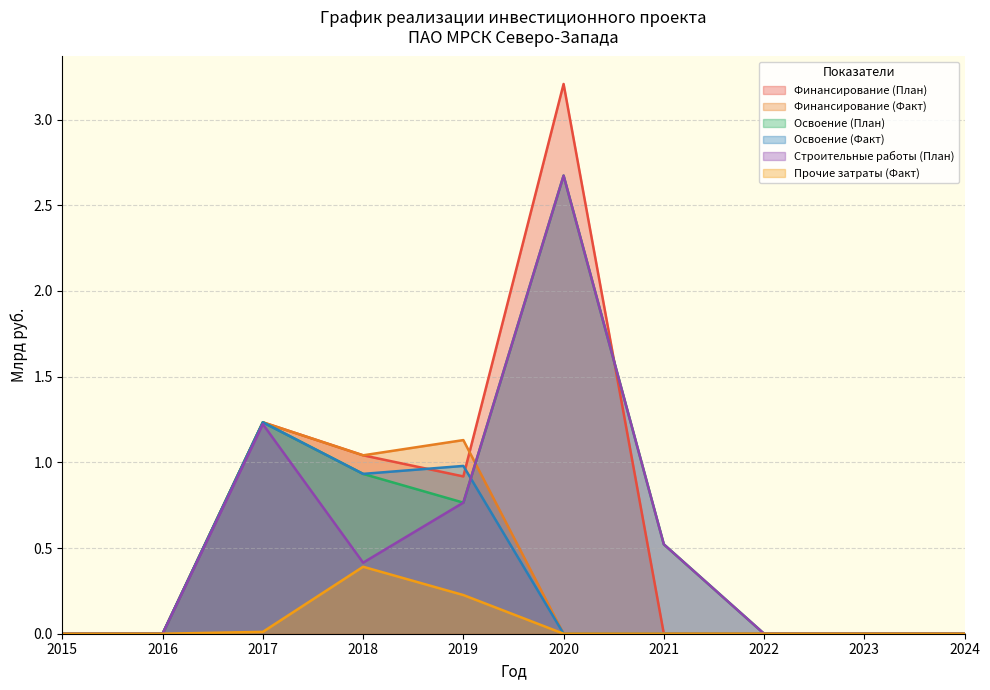

At which category is the sum across all series the highest?

2020